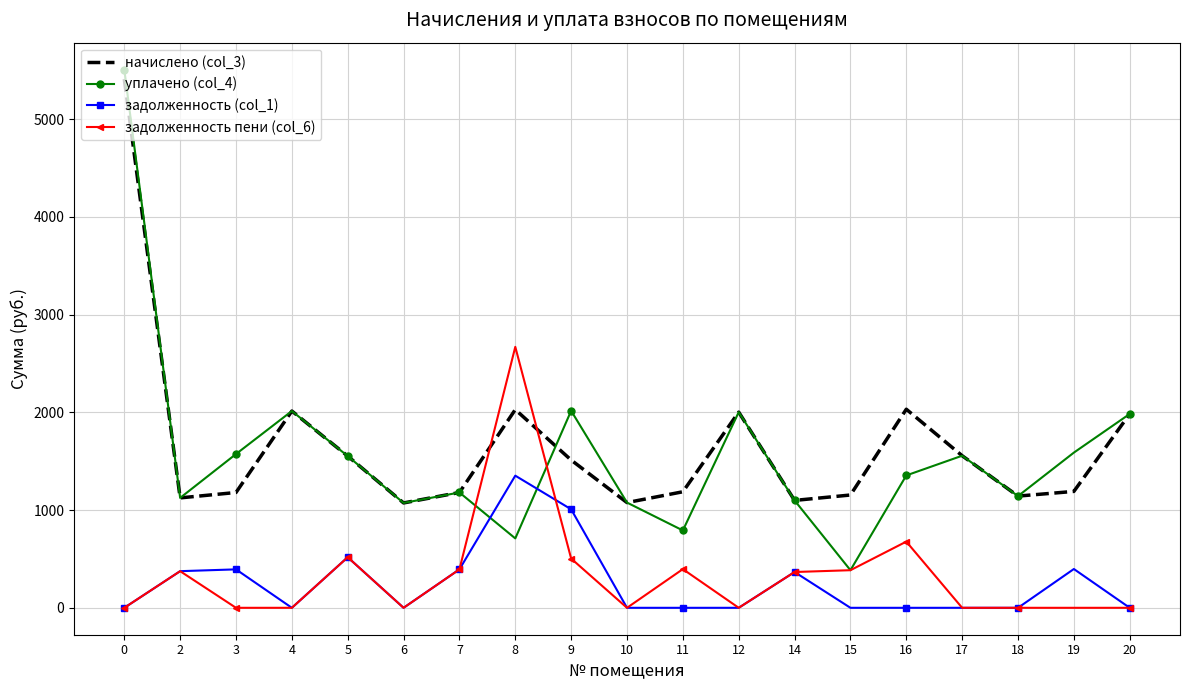

What is the spread (max minus min) of values at 4?

2013.1